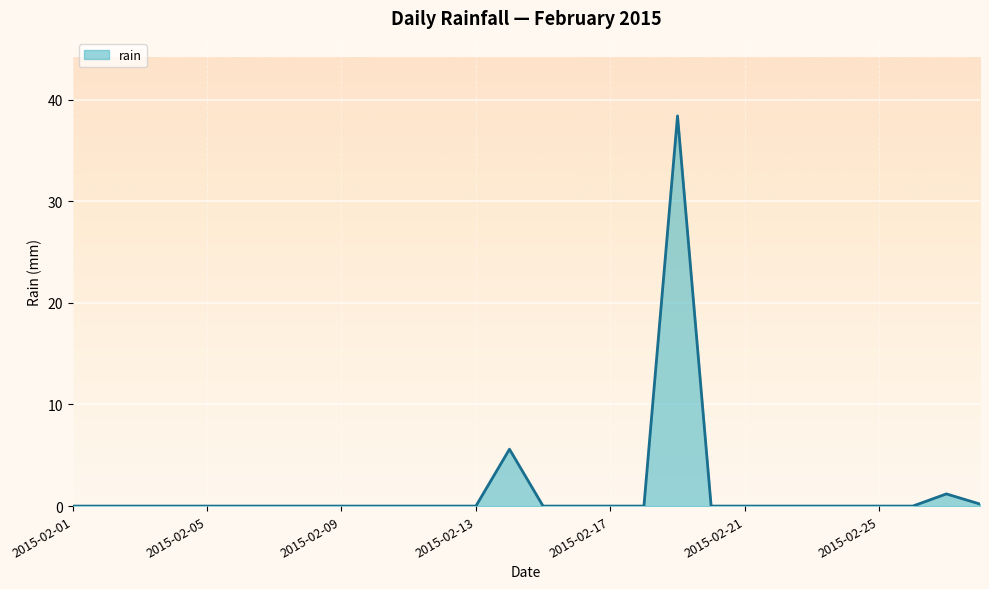

What is the maximum value shown in the chart?

38.4